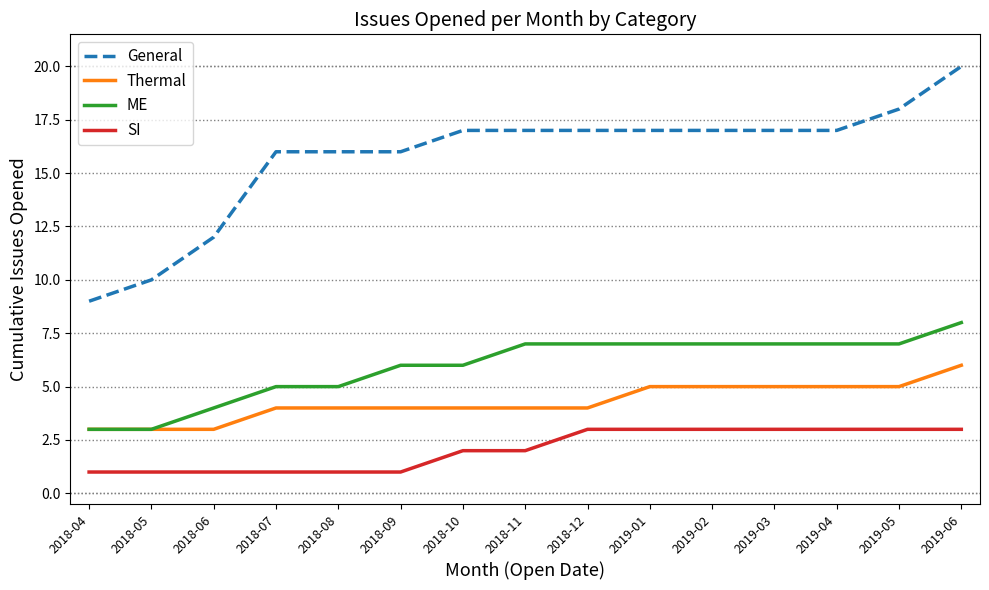

What value does the SI series have at 2018-07?

1